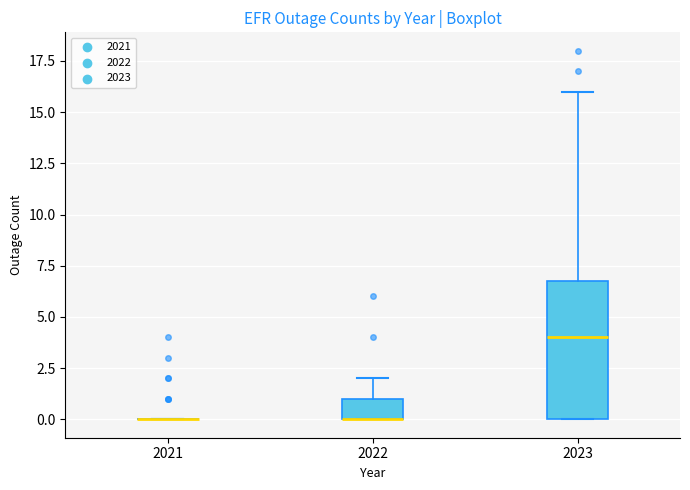

Reading left to right, read every box against the y-axis: the position of its median line, the range the box covers, and the ends of its whiskers. The values are not printed on the chart, so give them approximately, as read against the axis.

2021: box collapsed to a line at 0, whiskers 0 to 0
2022: median 0 (drawn on the box's lower edge), box 0 to 1, whiskers 0 to 2
2023: median 4, box 0 to 7, whiskers 0 to 16